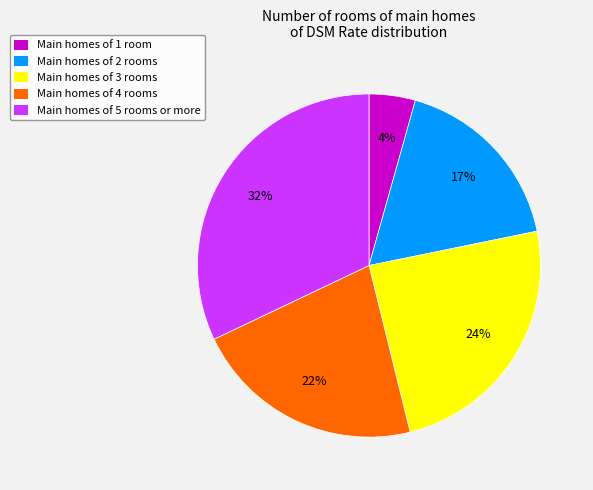

How many slices are in this pie chart?

5